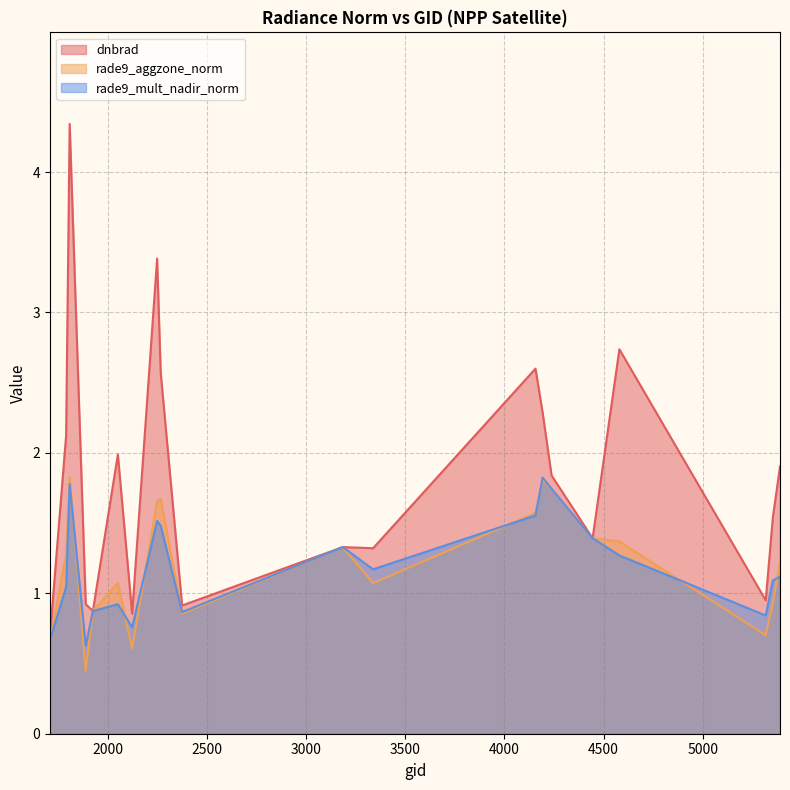

How many interior local valleys does the dnbrad series have?

6